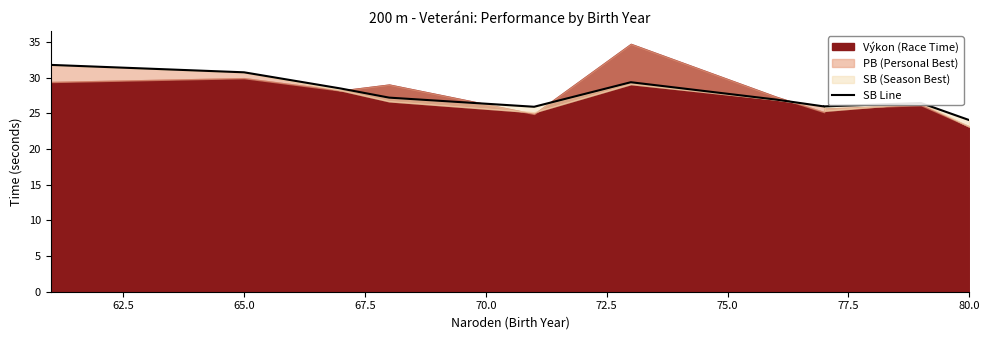

What is the value of the 2nd point from the left?

30.8